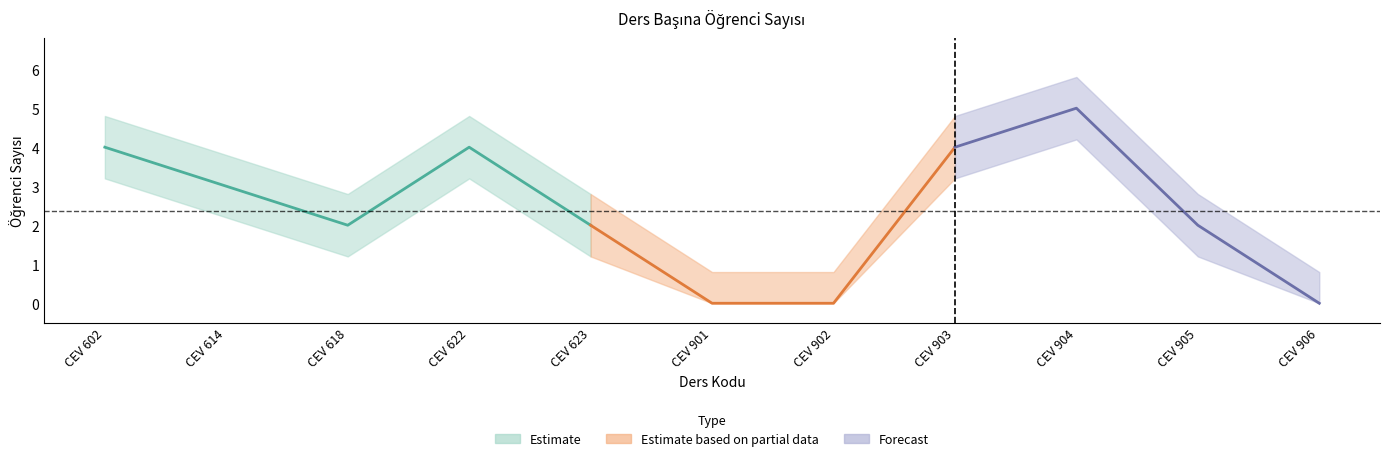

Where does the upper_band series first go above 2?

CEV 602